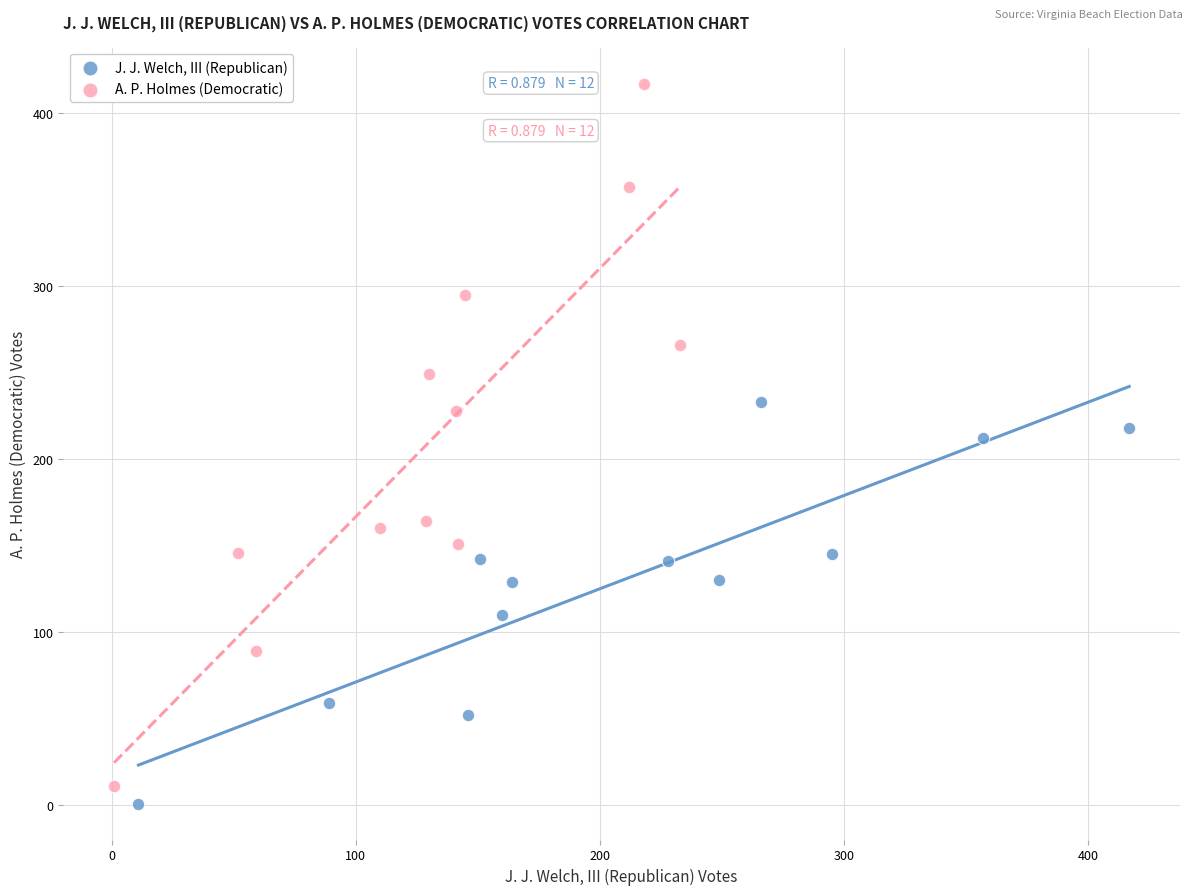

Which series reaches the maximum Y coordinate?

A. P. Holmes (Democratic)